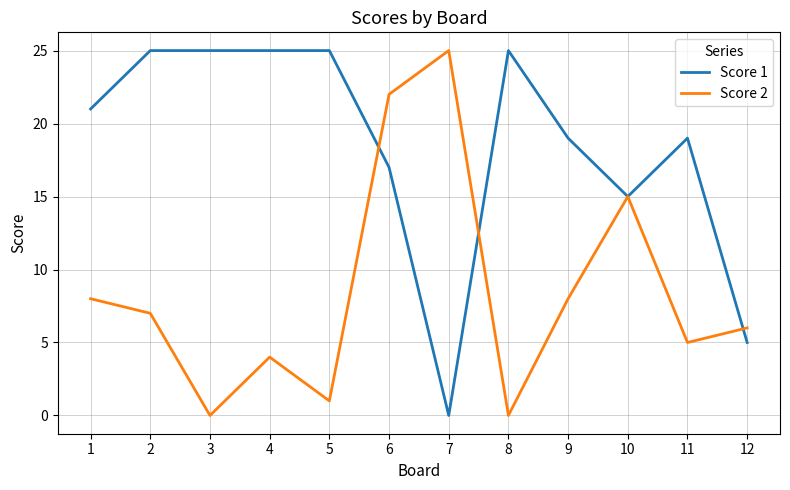

What is the sum of the Score 1 values at 7 and 9?

19